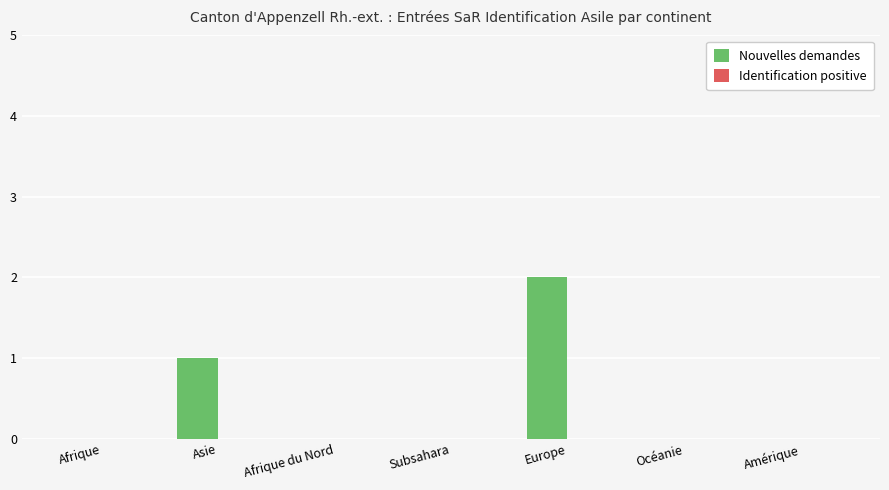

The chart shows a value of 1 at Asie. True or false?

True